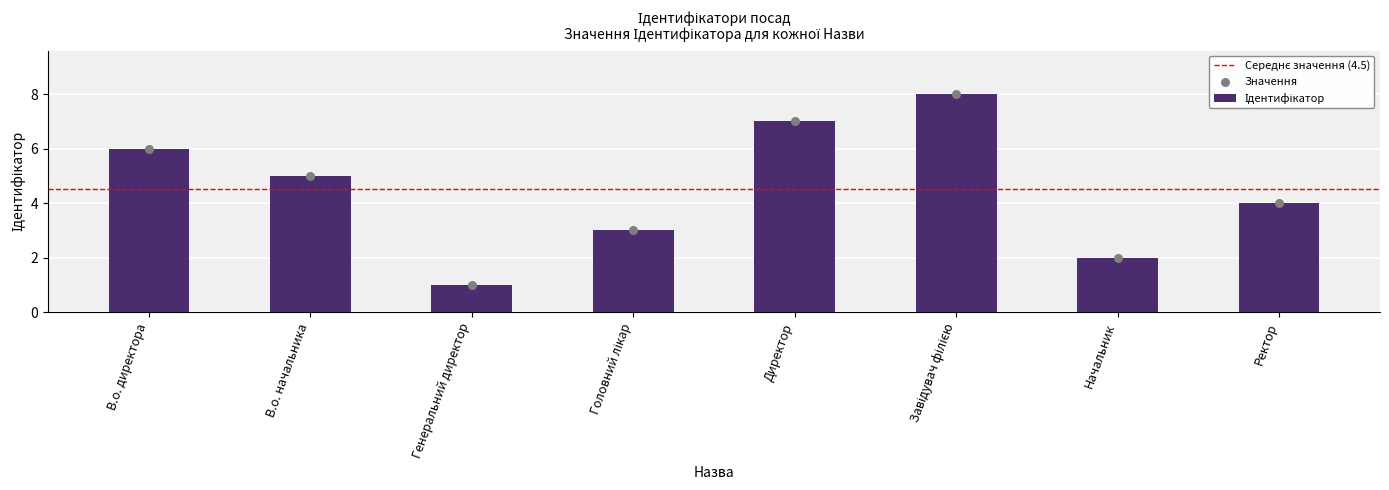

Which has a higher value, В.о. директора or Начальник?

В.о. директора